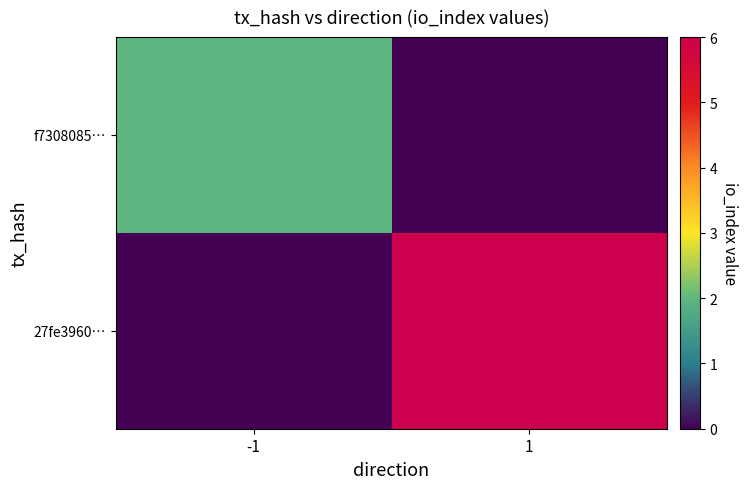

Reading left to right, list all the values displayed in this chart.

f7308085…: -1=2	1=0
27fe3960…: -1=0	1=6